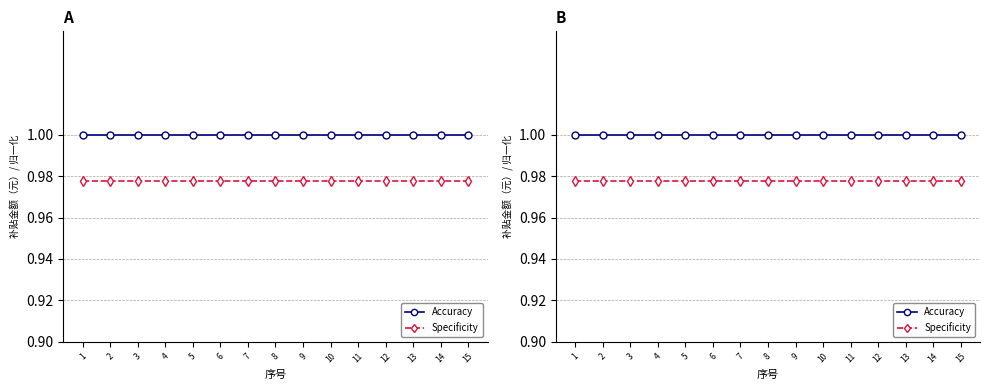

At which category does the chart reach its minimum across all series?

1